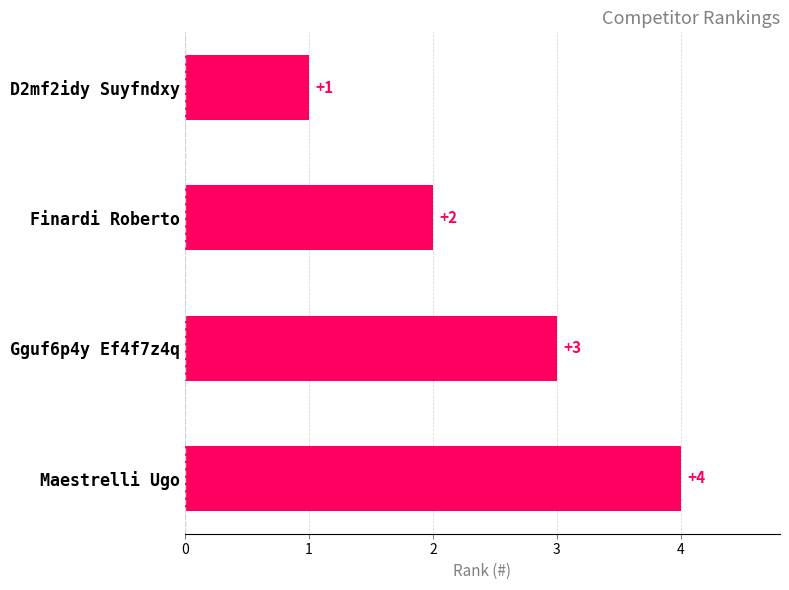

The chart shows a value of 6 at Maestrelli Ugo. True or false?

False